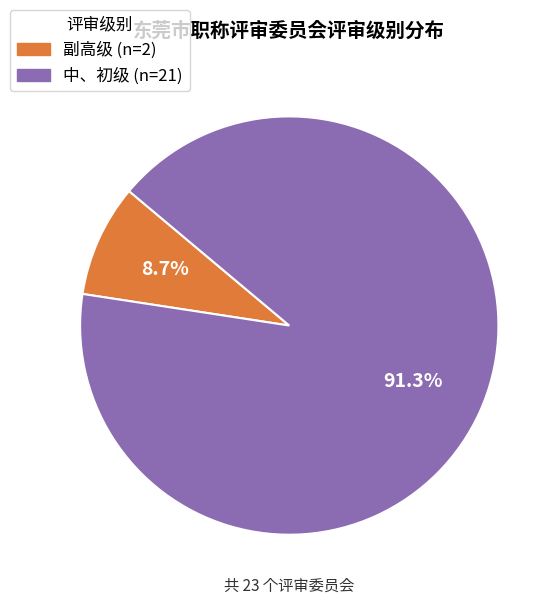

Rank the categories by value from highest to lowest.

中、初级, 副高级